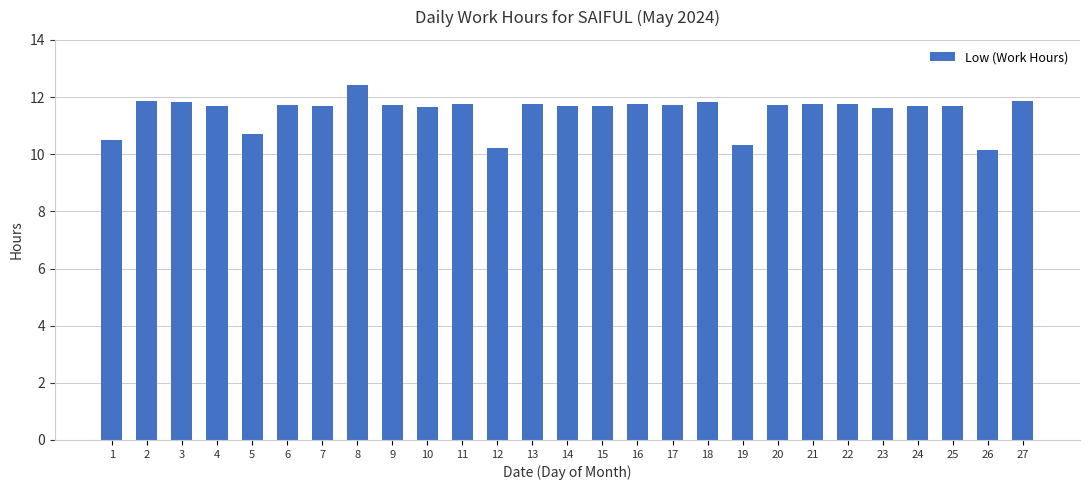

What is the greatest value displayed?

12.4